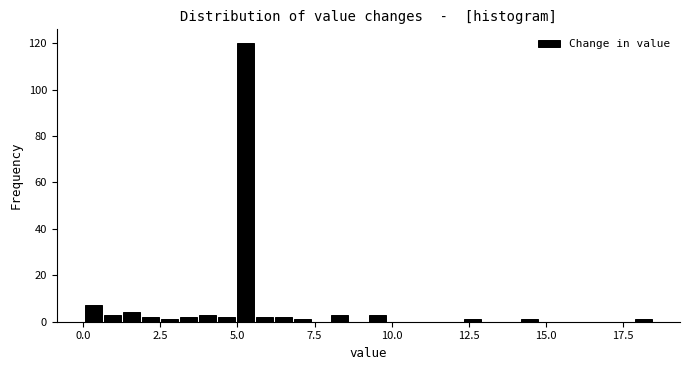

Around what value on the x-axis is the tallest bar? Give the approximate position of its centre, as read against the axis.

5.5